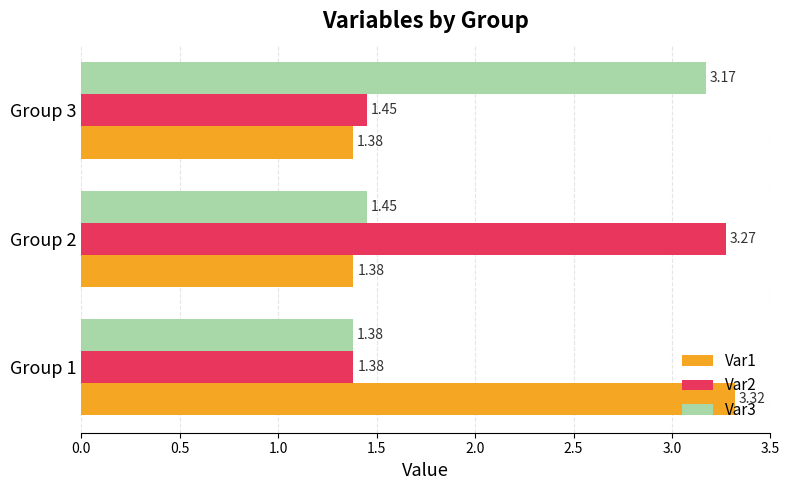

What is the spread (max minus min) of values at Group 3?

1.8